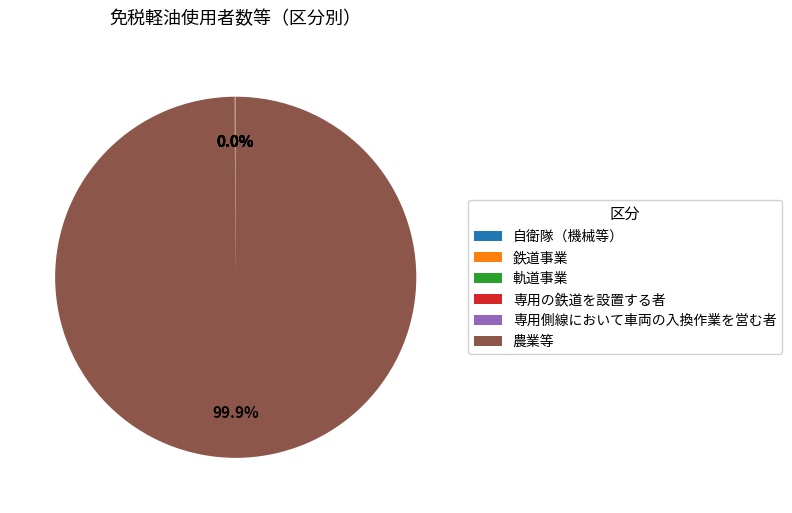

To the nearest percent, what is the difference between the largest and smallest slice percentages?

100%